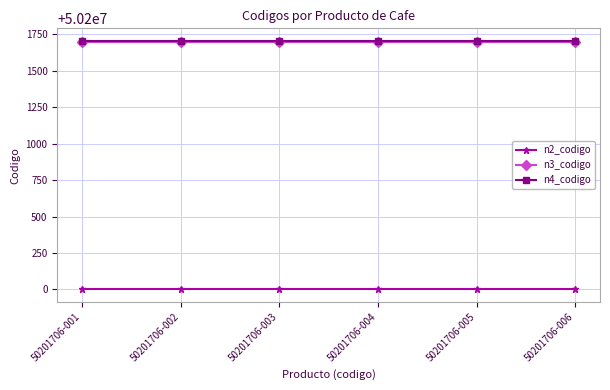

The value of n3_codigo at 50201706-003 is 68995636. True or false?

False